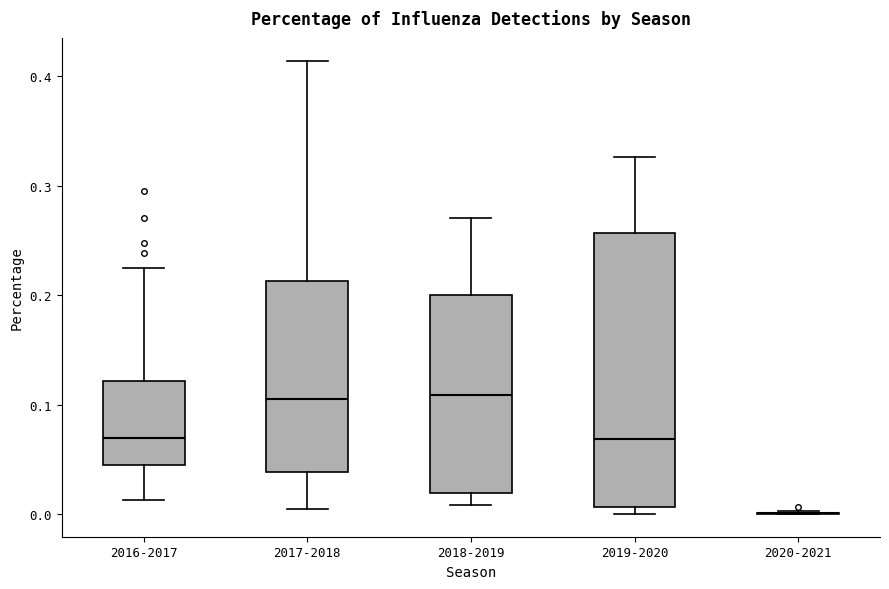

Comparing the boxes themselves (not the whiskers), which one is the tallest?

2019-2020